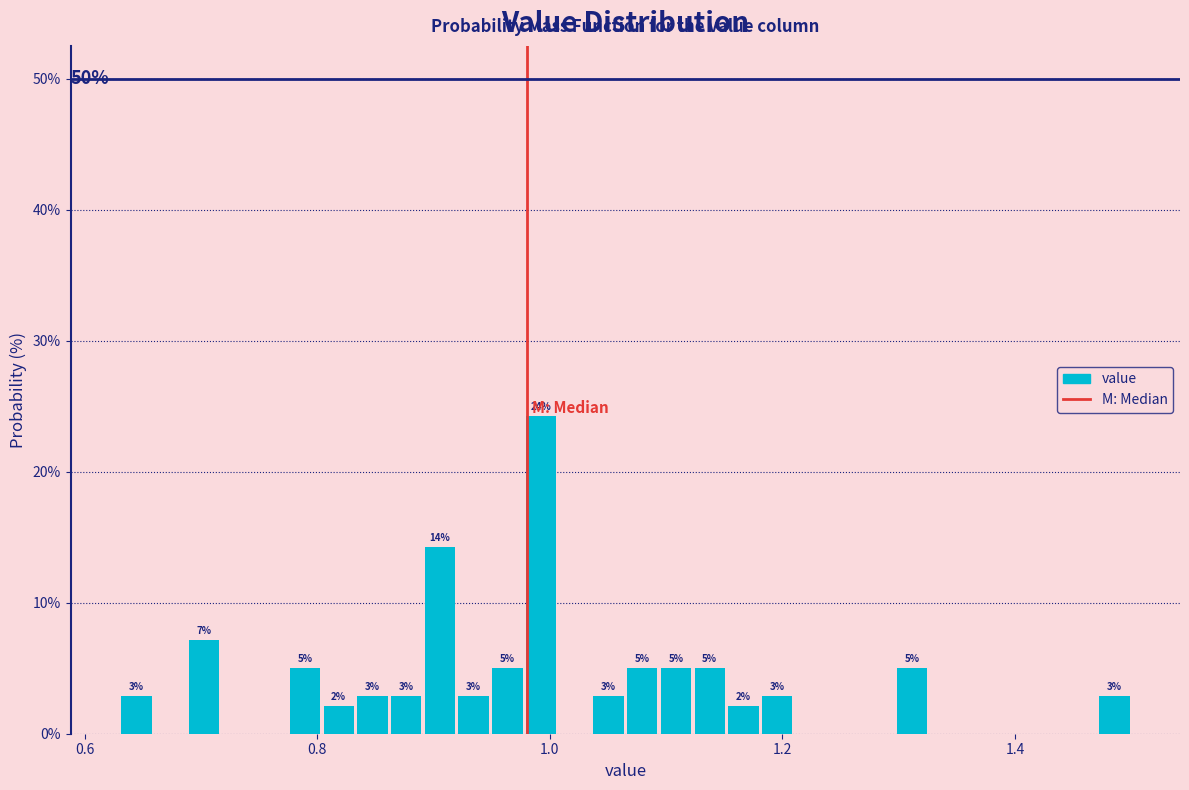

Read against the x-axis, roughly where is the centre of the tallest bar?

1.00